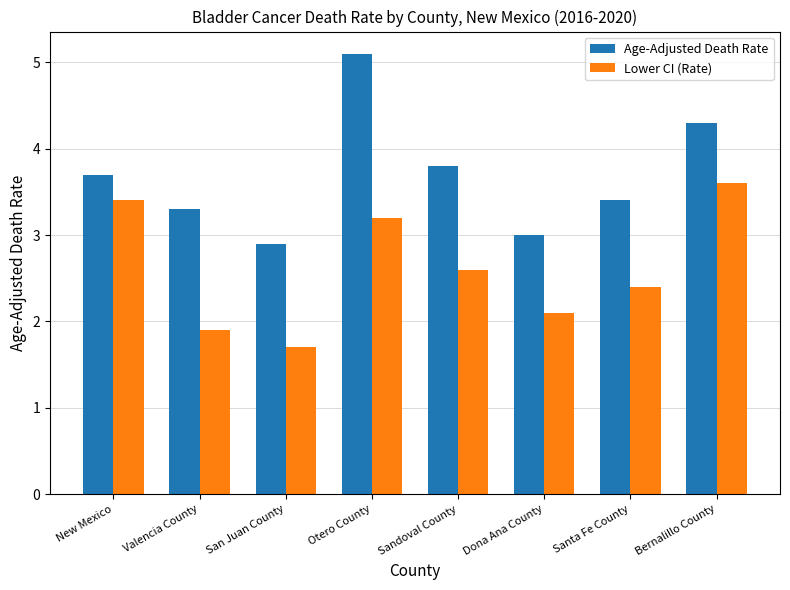

Which series has the widest spread of values?

Age-Adjusted Death Rate